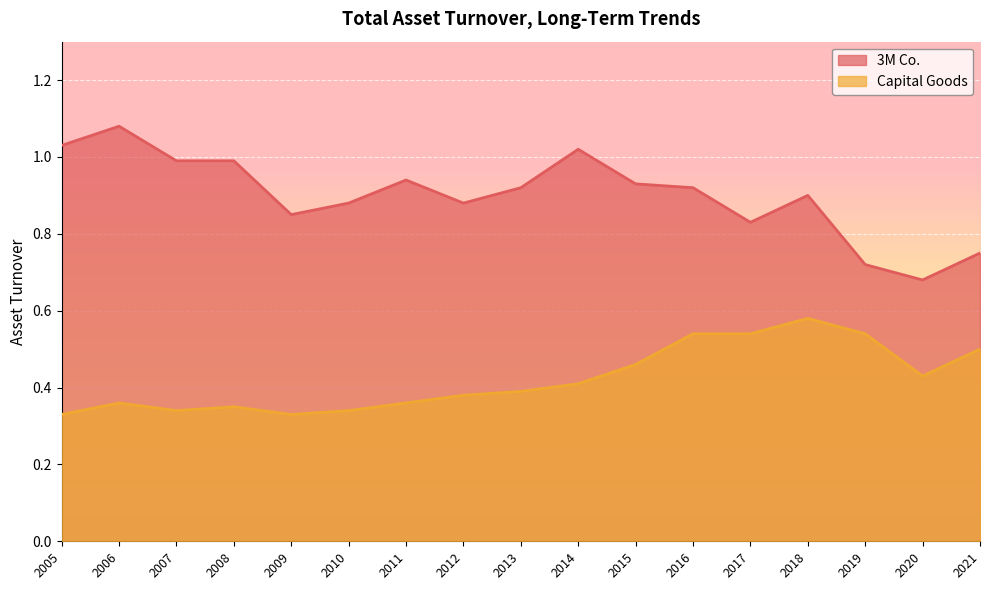

In 3M Co., how many points are lower than both neighbors (excluding endpoints)?

4